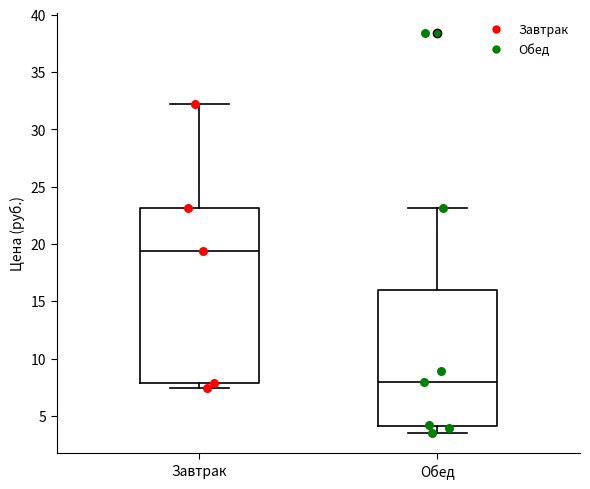

Reading left to right, read every box against the y-axis: the position of its median line, the range the box covers, and the ends of its whiskers. The values are not printed on the chart, so give them approximately, as read against the axis.

Завтрак: median 19.5, box 8.0 to 23.0, whiskers 7.5 to 32.0
Обед: median 8.0, box 4.0 to 16.0, whiskers 3.5 to 23.0